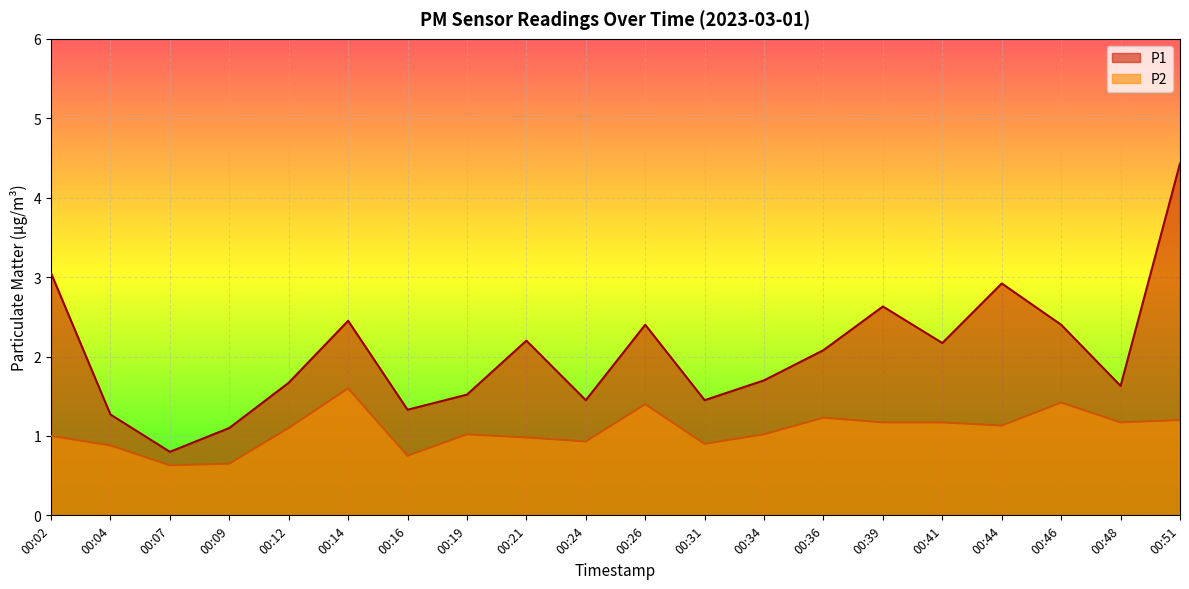

At which label is P1 closest to 2?

00:36